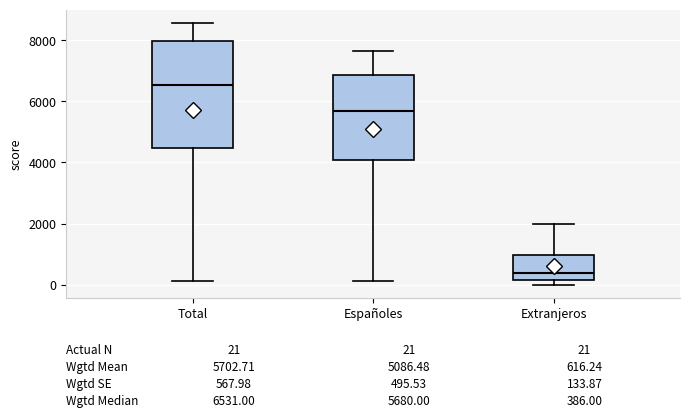

Which box is the tallest, from its lower edge to its upper edge?

Total